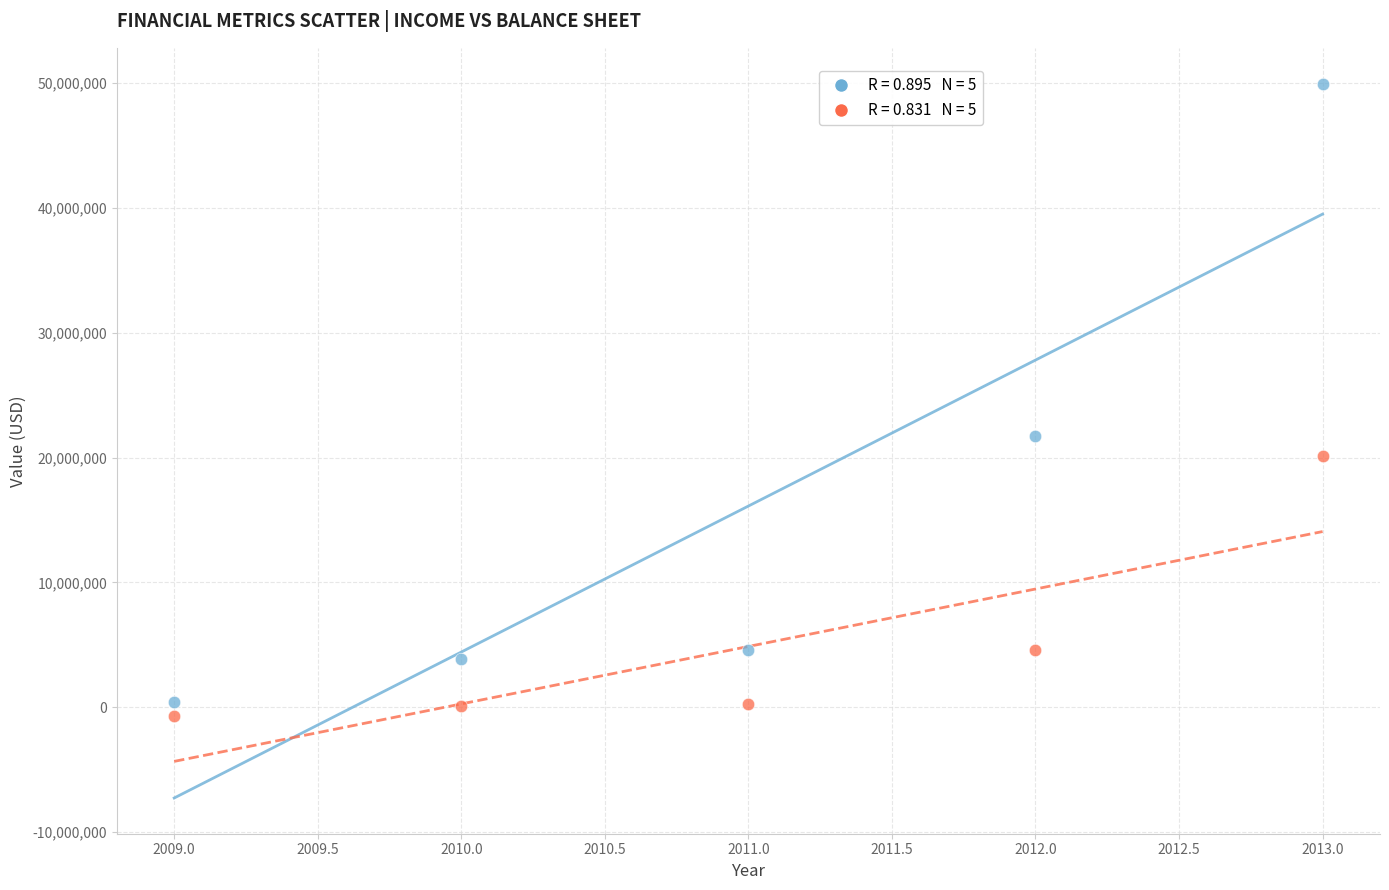

Across all series, what Y value is closest to 24641429?

21738250.6